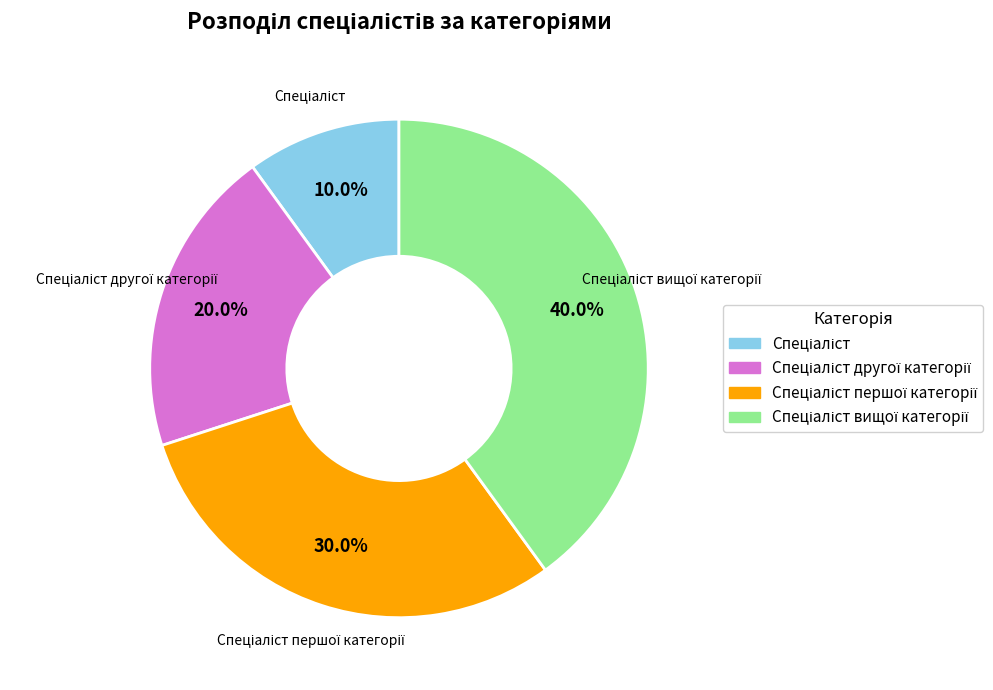

To the nearest percent, what is the average slice percentage?

25%